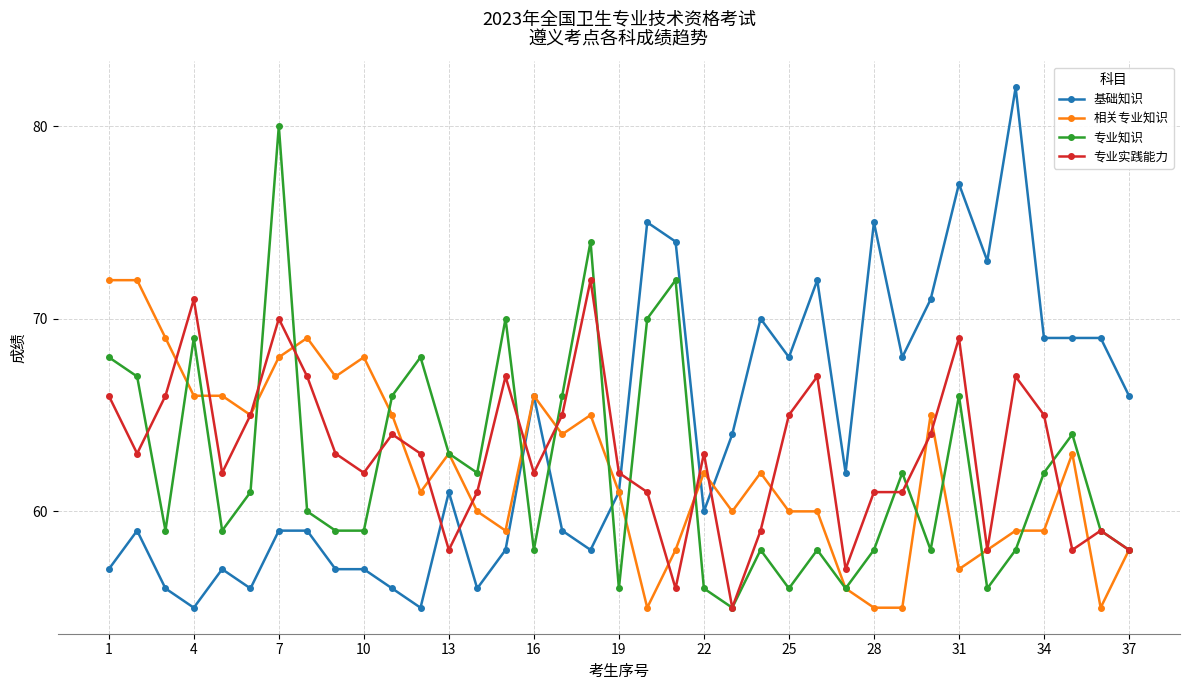

In 专业知识, how many points are higher than both neighbors (excluding endpoints)?

11